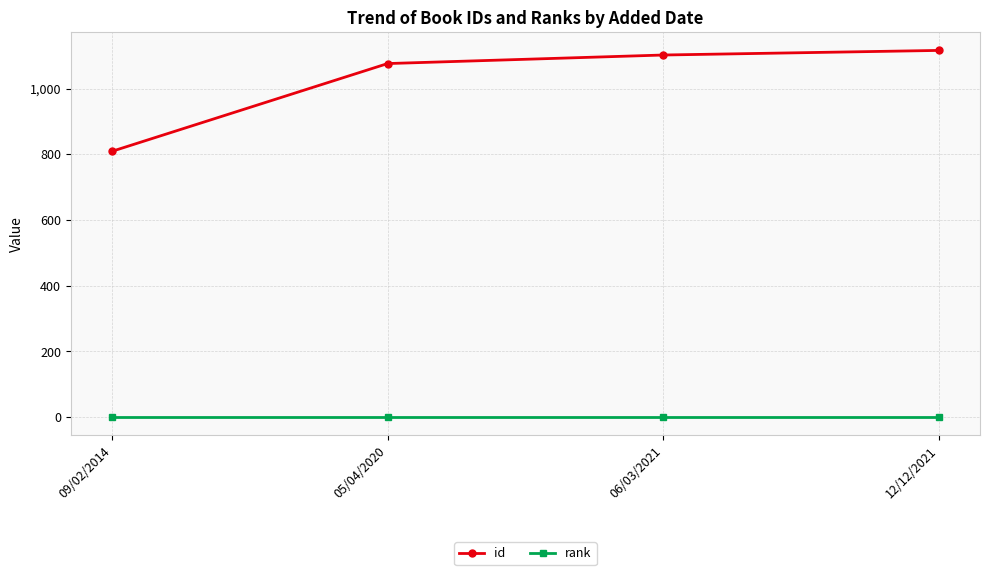

Is the value of rank at 12/12/2021 greater than the value of id at 09/02/2014?

No